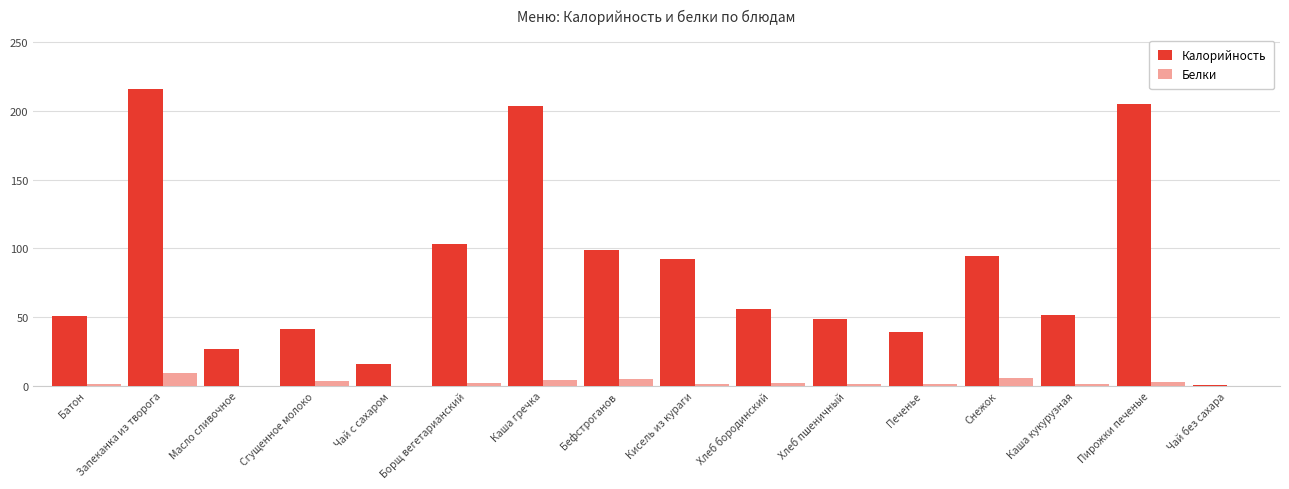

What is the total value across all series at Каша кукурузная?

52.8